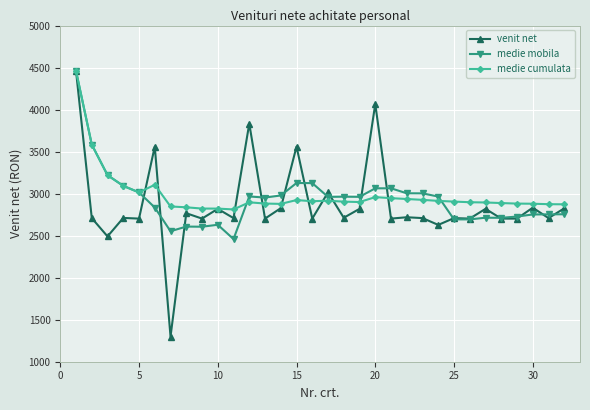

Which series has the largest range (max minus min)?

venit net